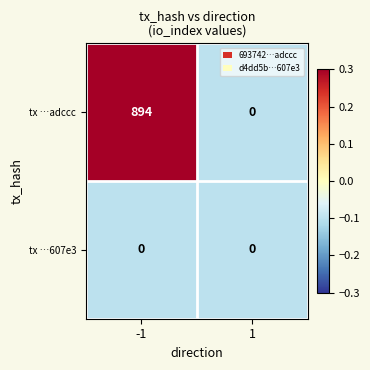

Which series has the largest total across all categories?

tx …adccc